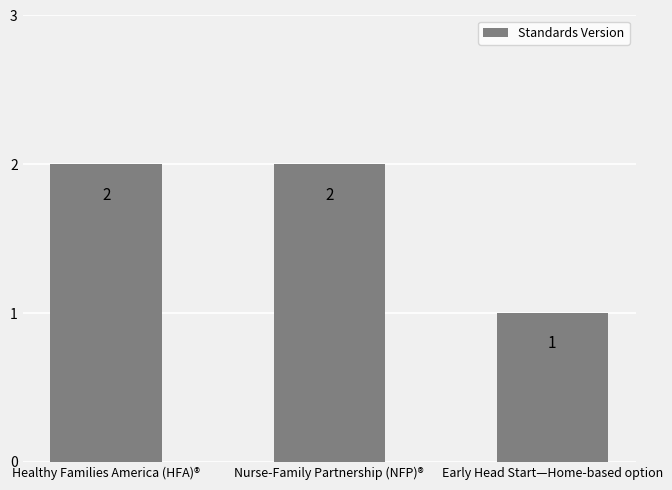

Reading left to right, list all the values displayed in this chart.

Healthy Families America (HFA)®=2	Nurse-Family Partnership (NFP)®=2	Early Head Start—Home-based option=1